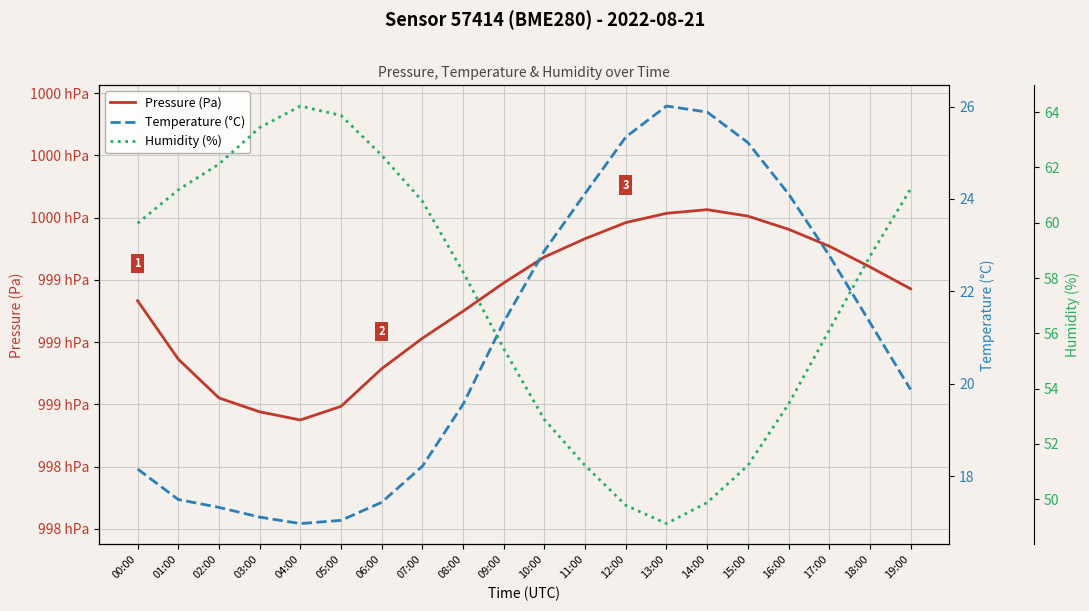

What is the minimum value for Temperature (°C)?

17.0